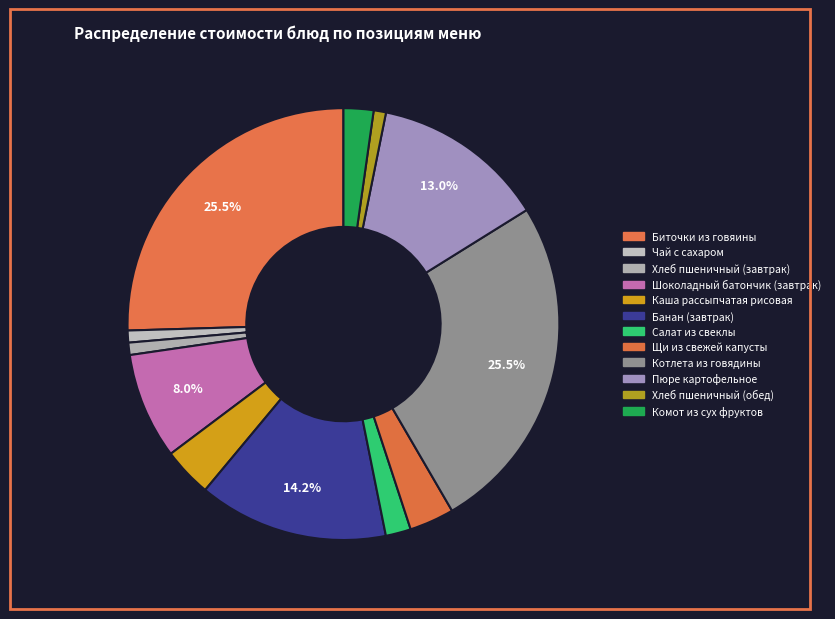

Combined, do Хлеб пшеничный (завтрак) and Шоколадный батончик (завтрак) account for over 50%?

No